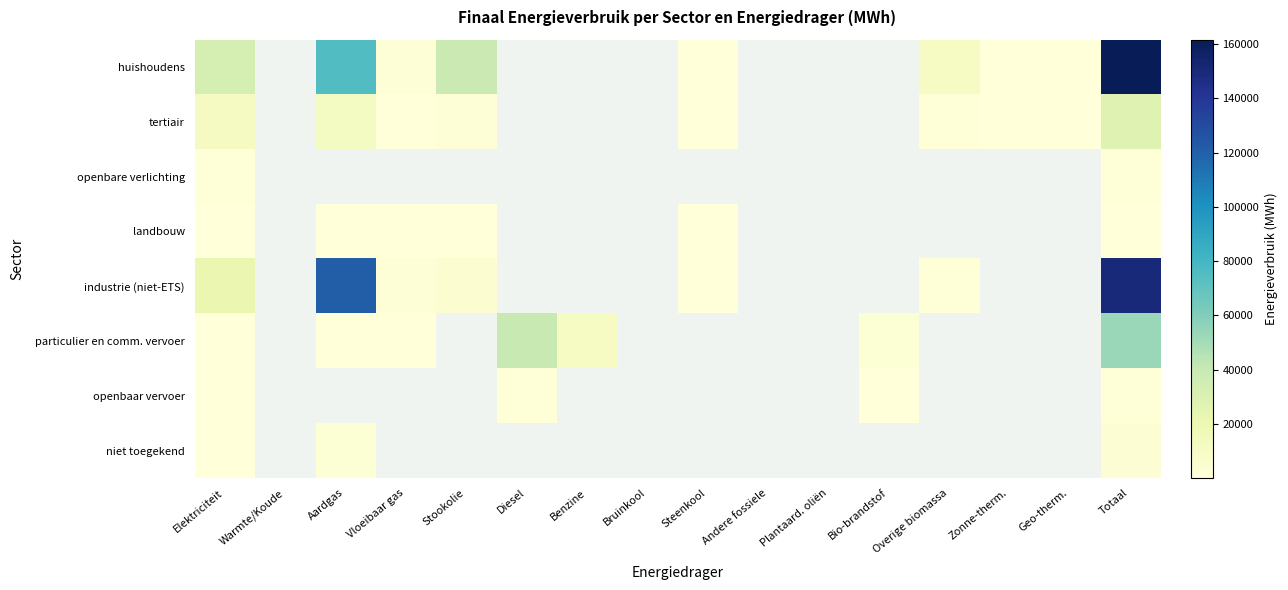

Rank the series by their maximum value, from highest to lowest.

huishoudens, industrie (niet-ETS), particulier en comm. vervoer, tertiair, niet toegekend, openbare verlichting, openbaar vervoer, landbouw